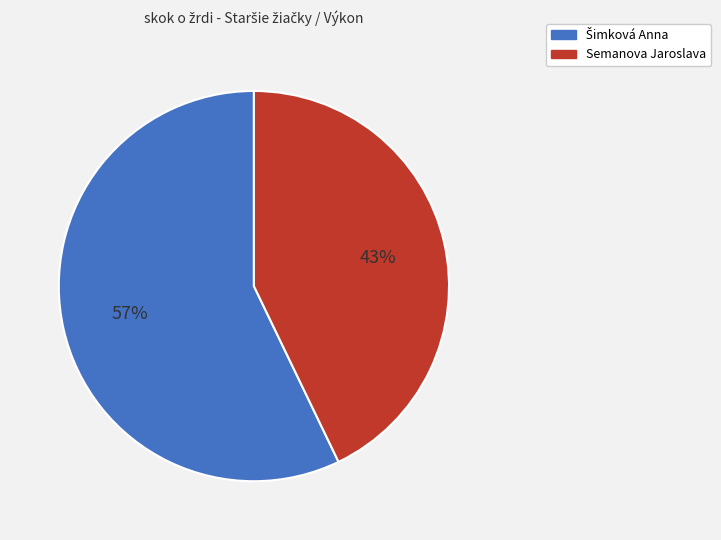

How many slices are in this pie chart?

2